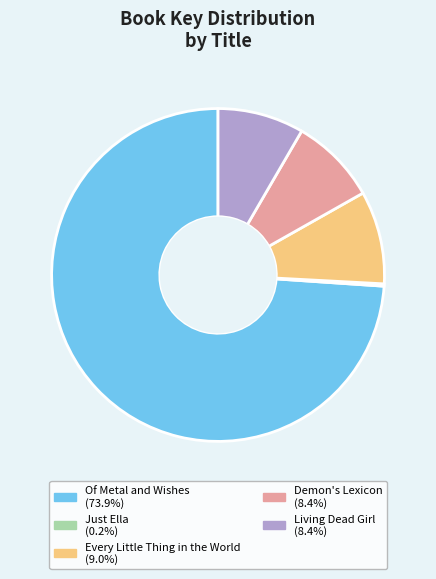

Combined, do Every Little Thing in the World and Living Dead Girl account for over 50%?

No